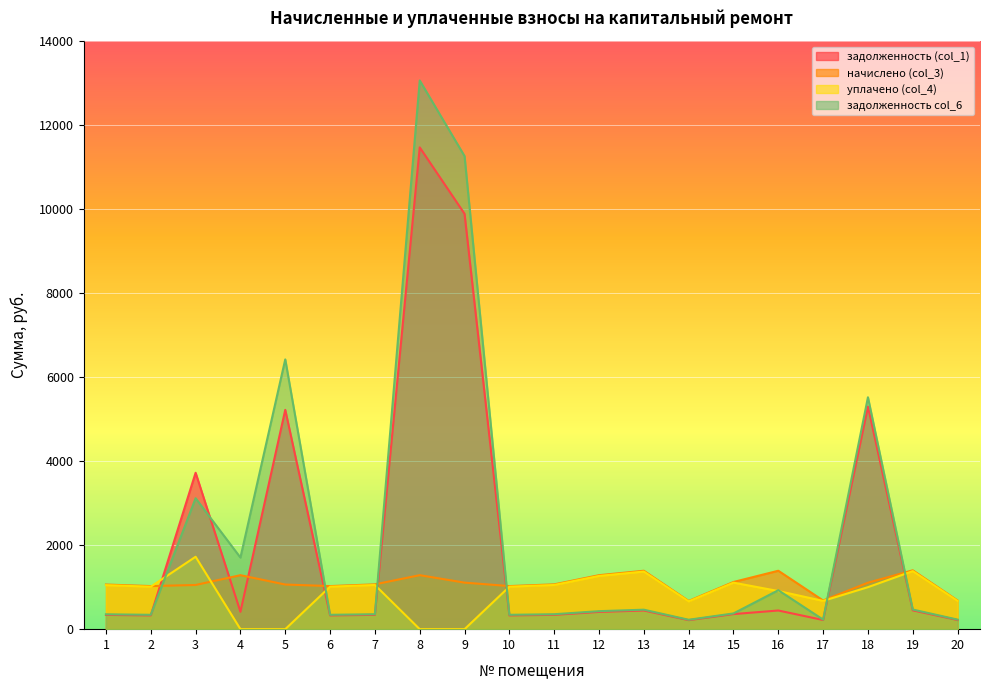

Between which two adjacent categories do уплачено (col_4) and задолженность col_6 first intersect?

2 and 3